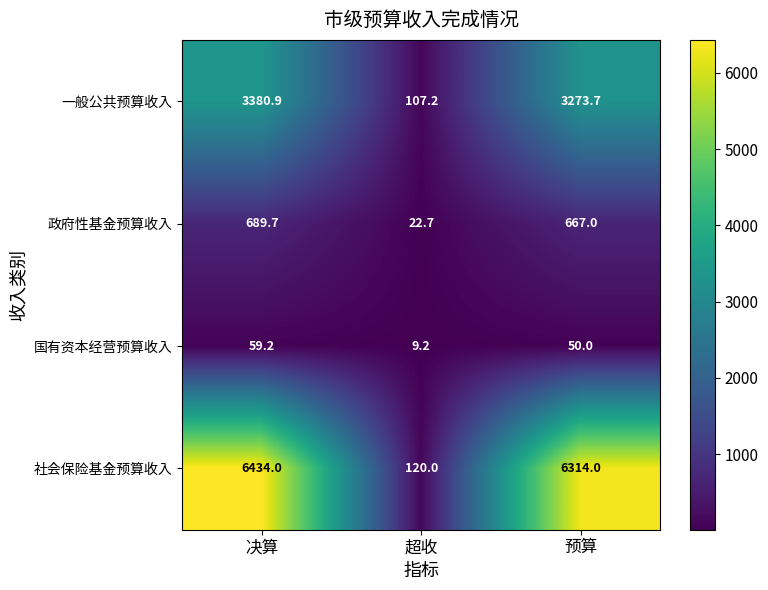

What is the difference between the highest and lowest values at 决算?

6374.8